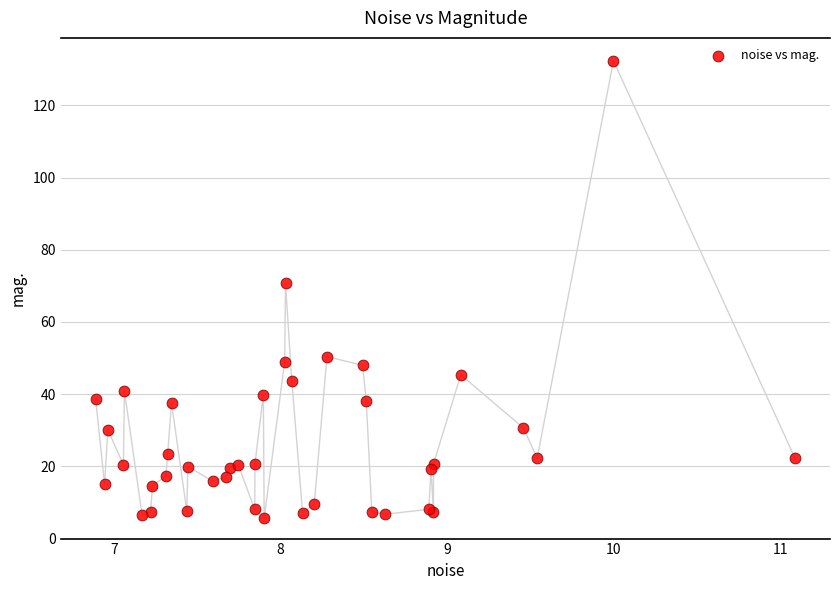

What Y value in the scatter plot is closest to 68?

70.7